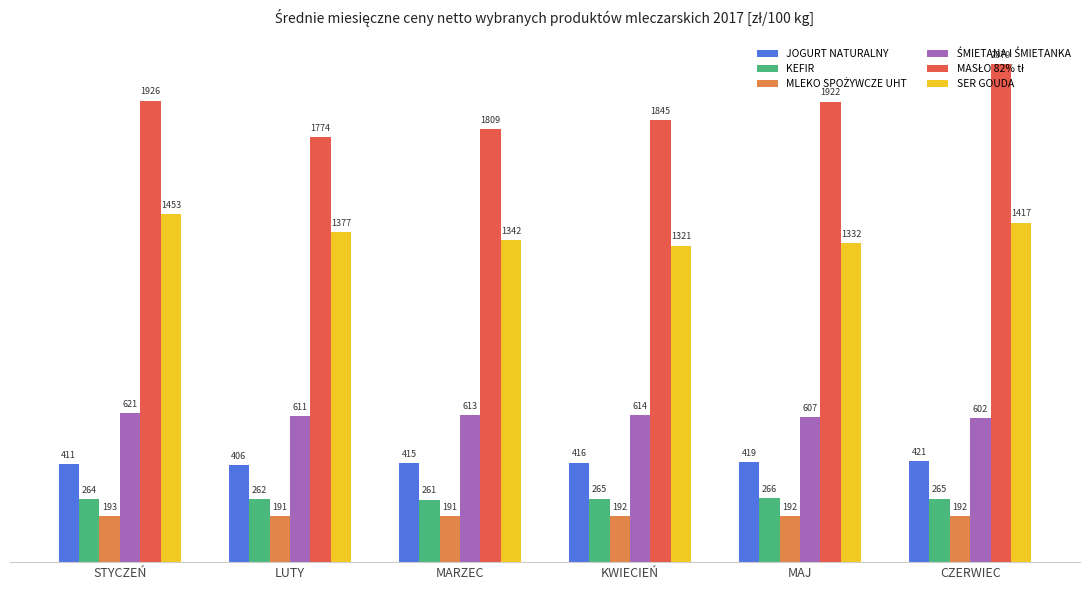

What is the sum of the KEFIR values at MAJ and STYCZEŃ?

530.0